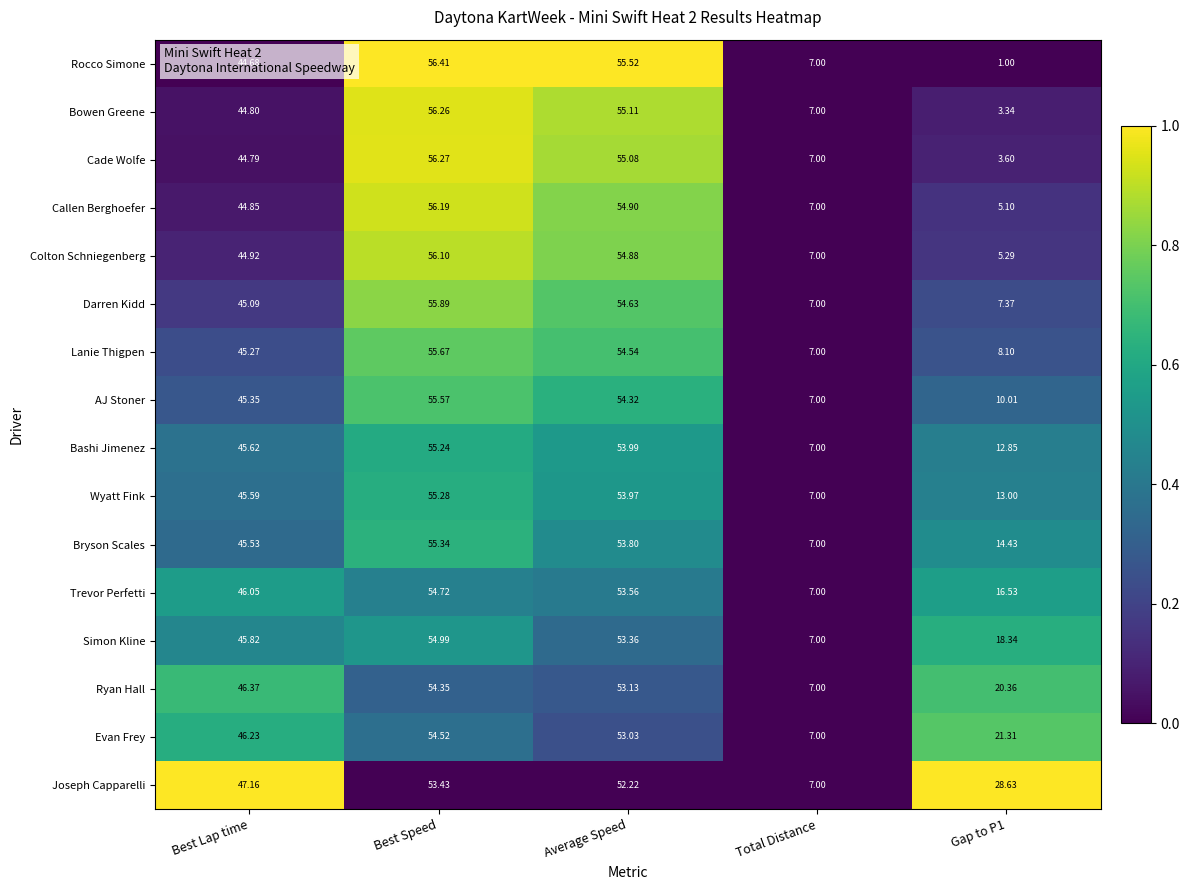

Which category has the highest value across all series?

Best Speed